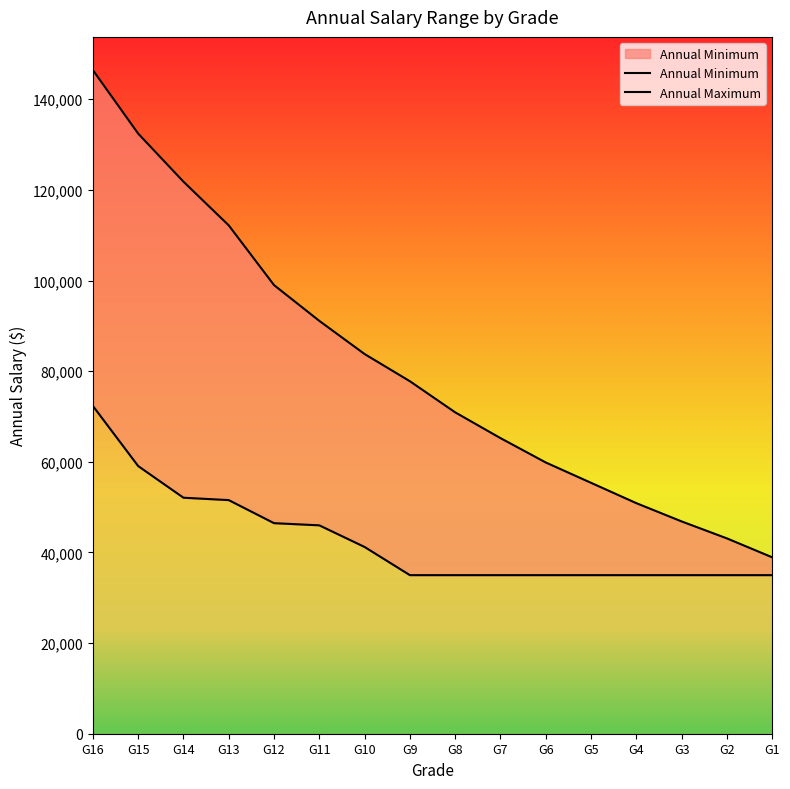

What are all the series names shown in the legend?

Annual Minimum, Annual Maximum